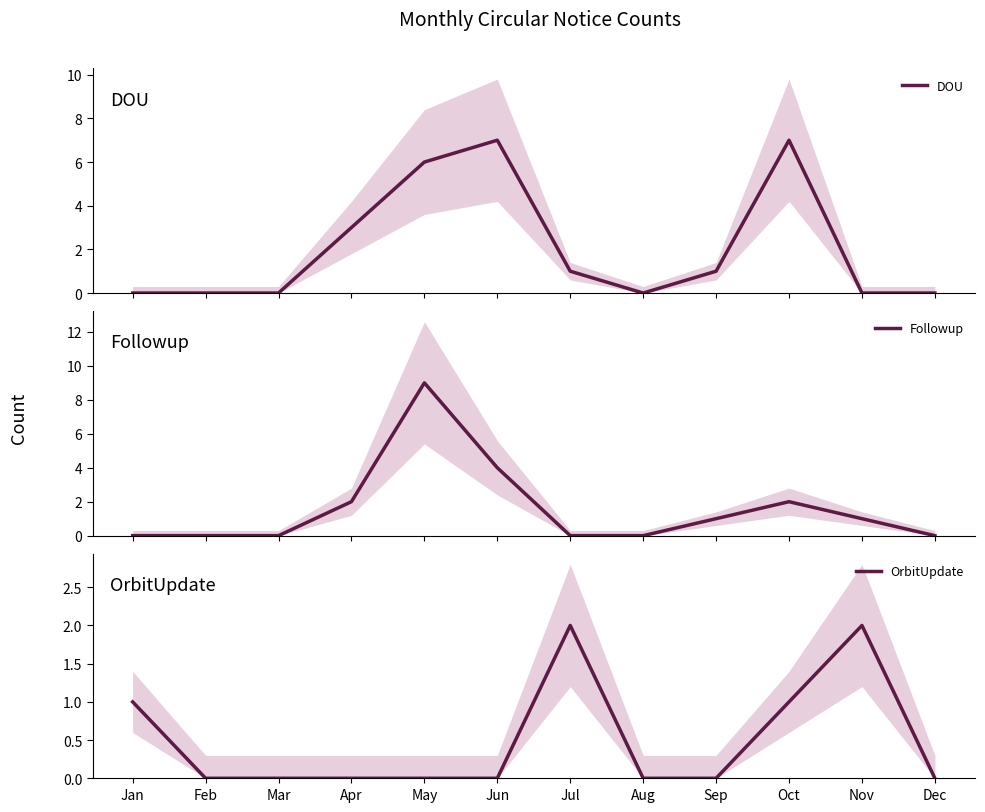

What is the difference between the maximum and minimum values in the OrbitUpdate series?

2